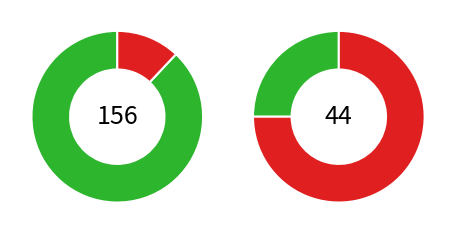

Does pct95 account for over 50% of the chart?

No